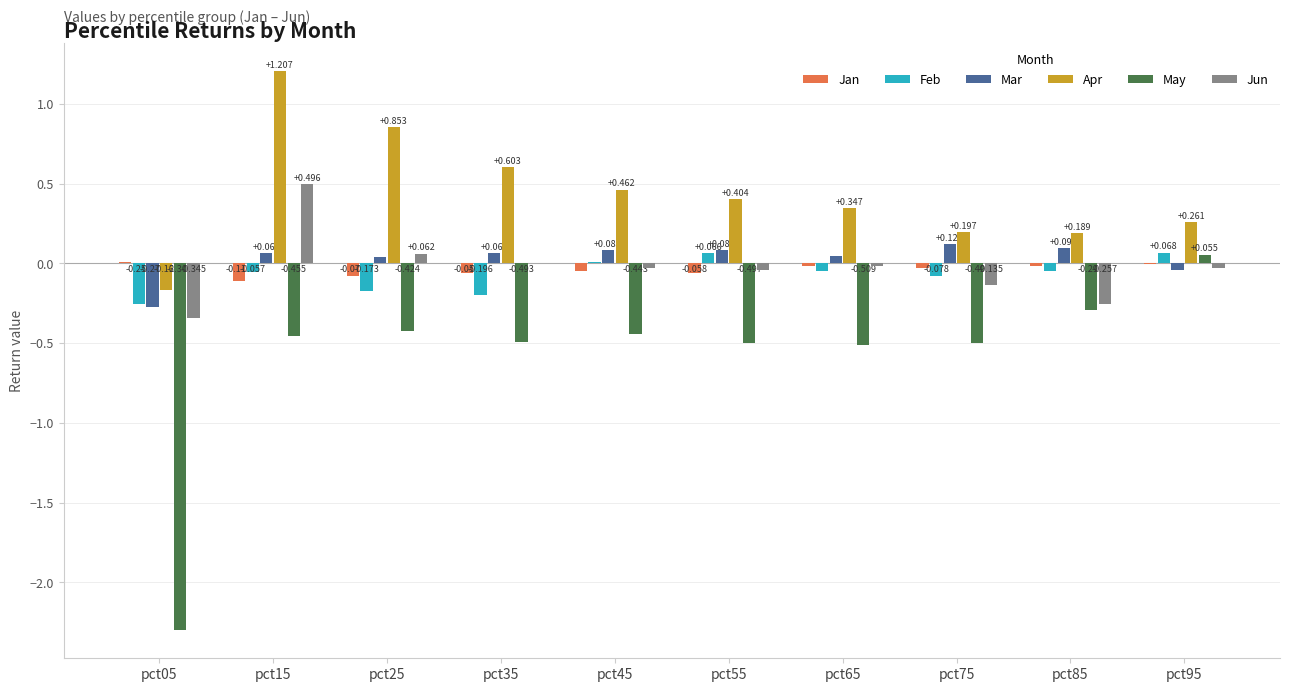

Between pct15 and pct55, which series saw the biggest shift?

Apr